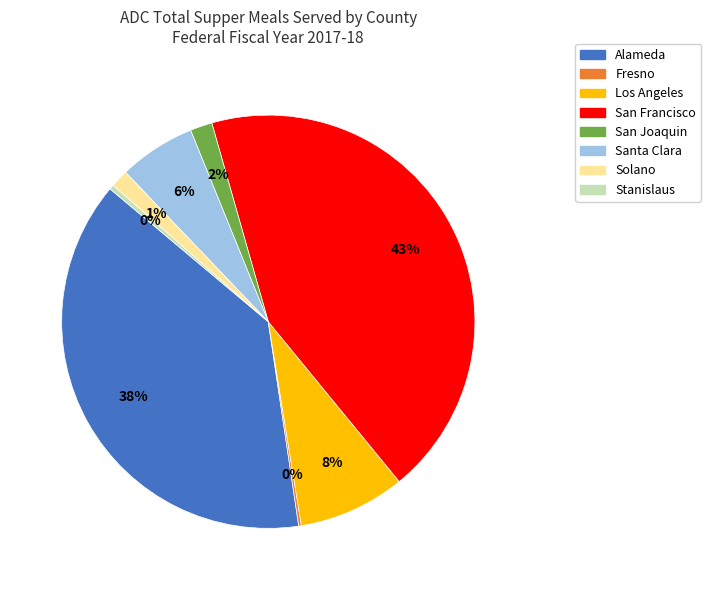

Between Stanislaus and San Francisco, which is larger?

San Francisco